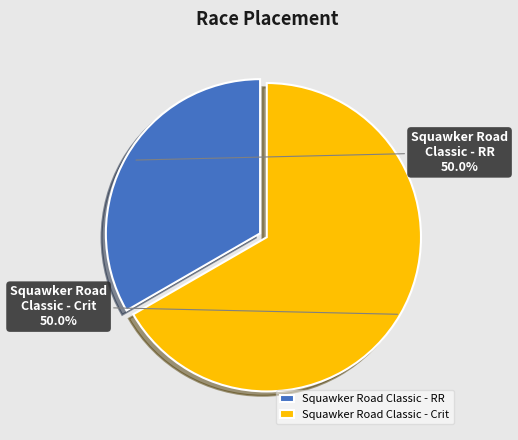

How many slices are in this pie chart?

2